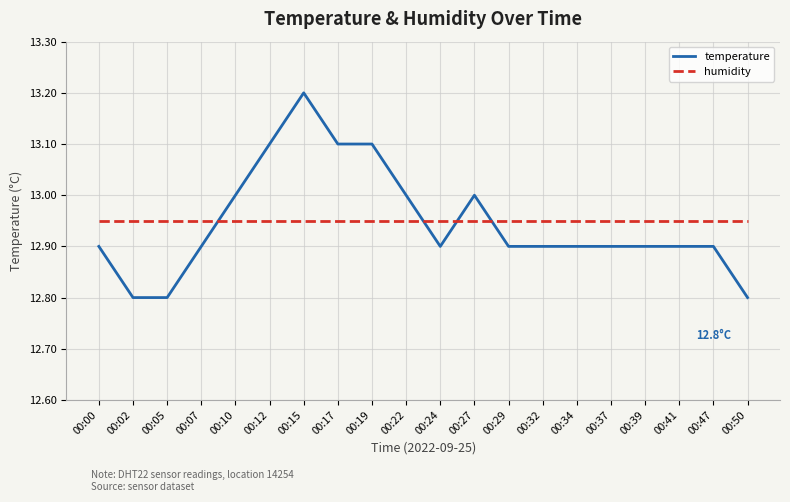

Rank the series by their maximum value, from highest to lowest.

temperature, humidity